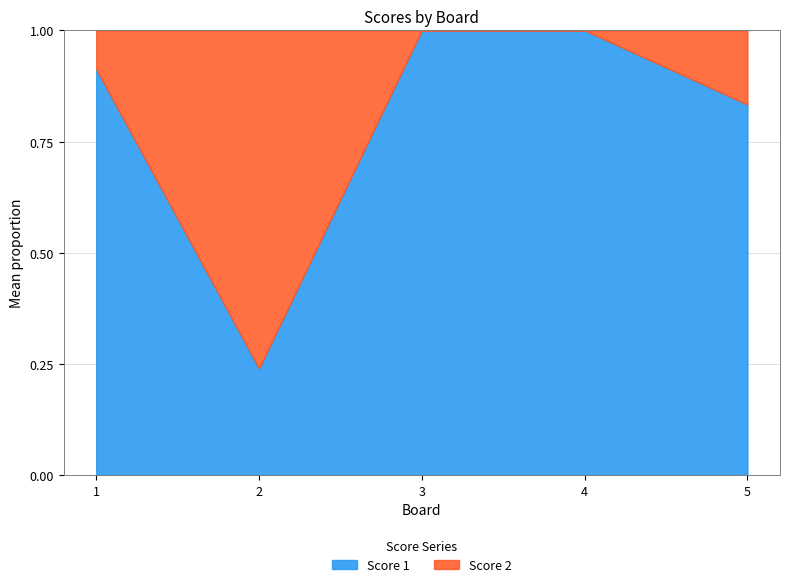

After their last crossing, which series has the higher values: Score 1 or Score 2?

Score 1